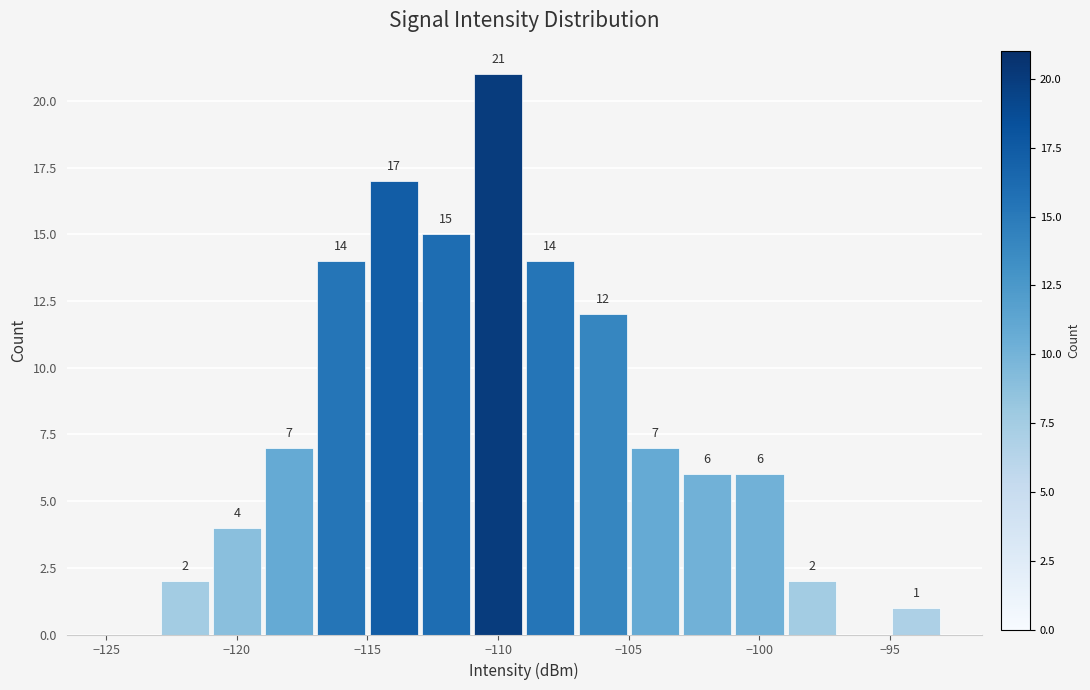

Which range on the x-axis has the tallest bar?

-111 to -109